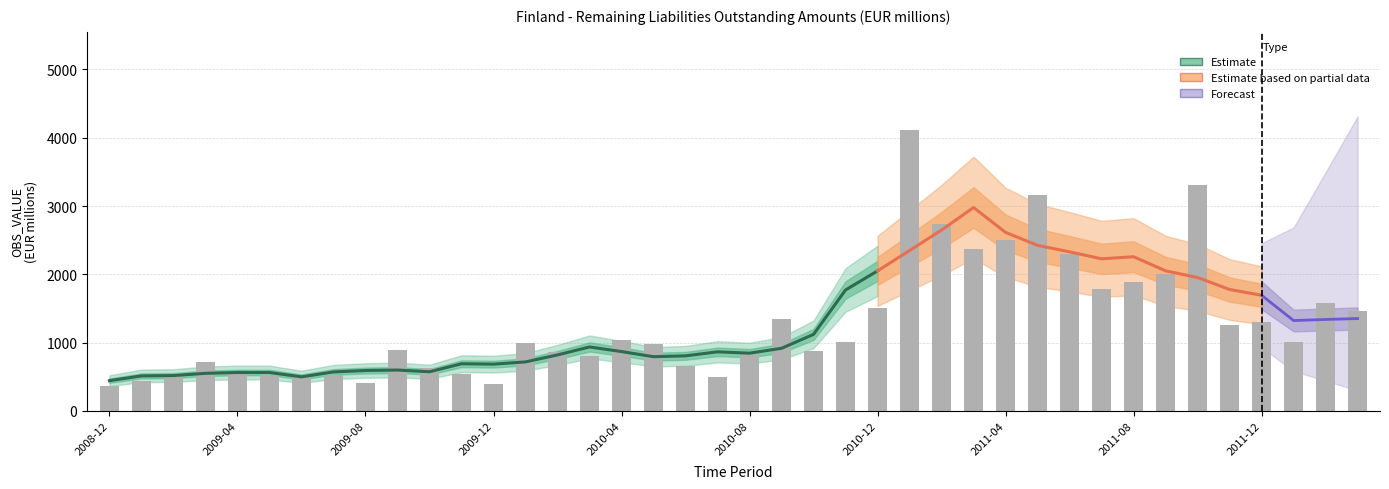

What is the label of the 9th bar from the right?

2011-07